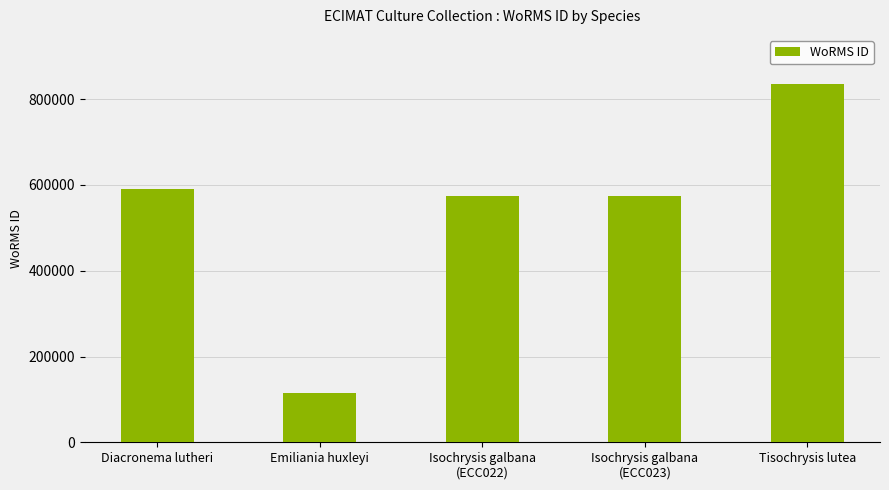

Reading right to left, list all the values displayed in this chart.

836583	573884	573884	115104	590558